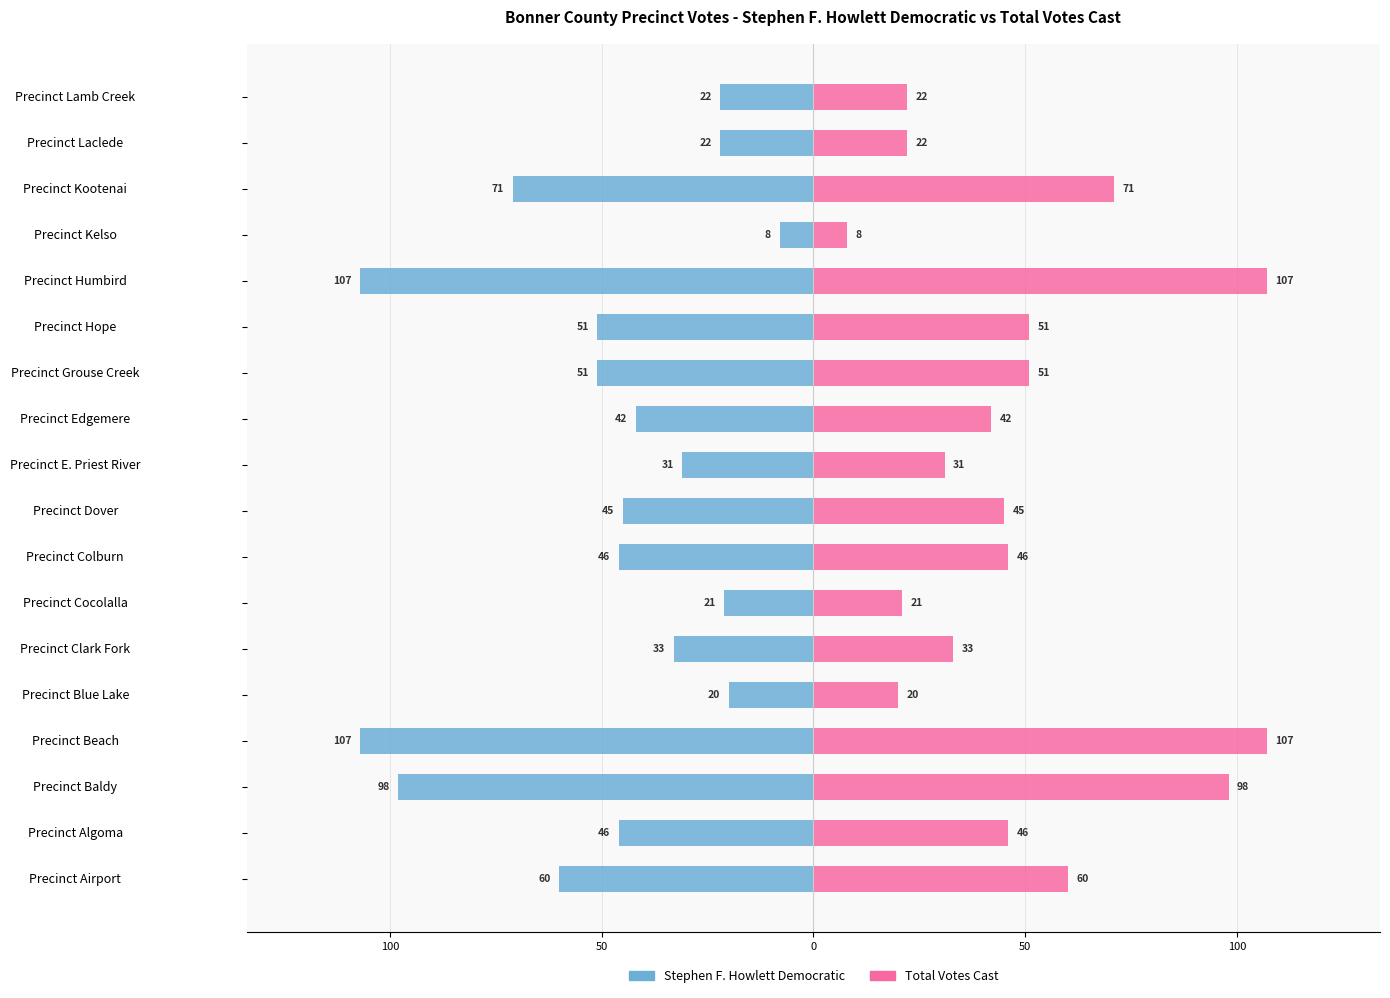

How many bars are there in each group?

2